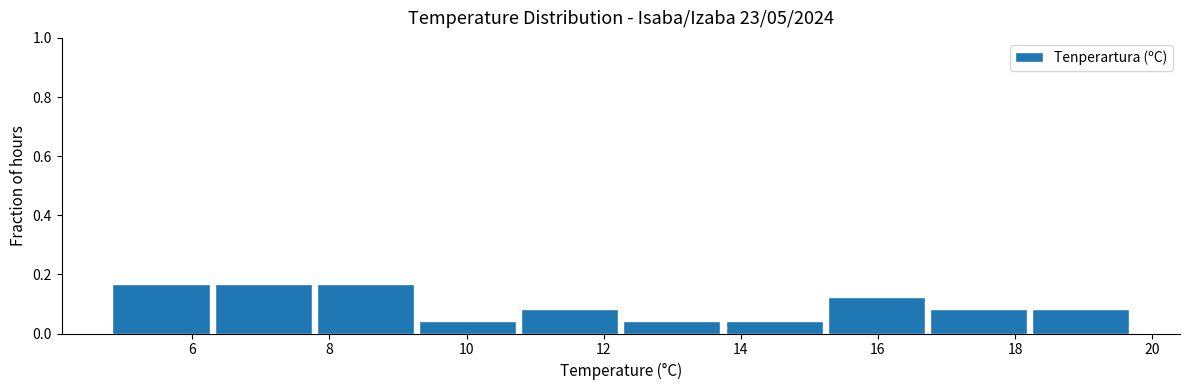

What is the height of the bar covering 16.8 to 18.2 on the x-axis? Neither the bar edges nor the heights are printed on the chart, so give them approximately, as read against the axes.

0.08